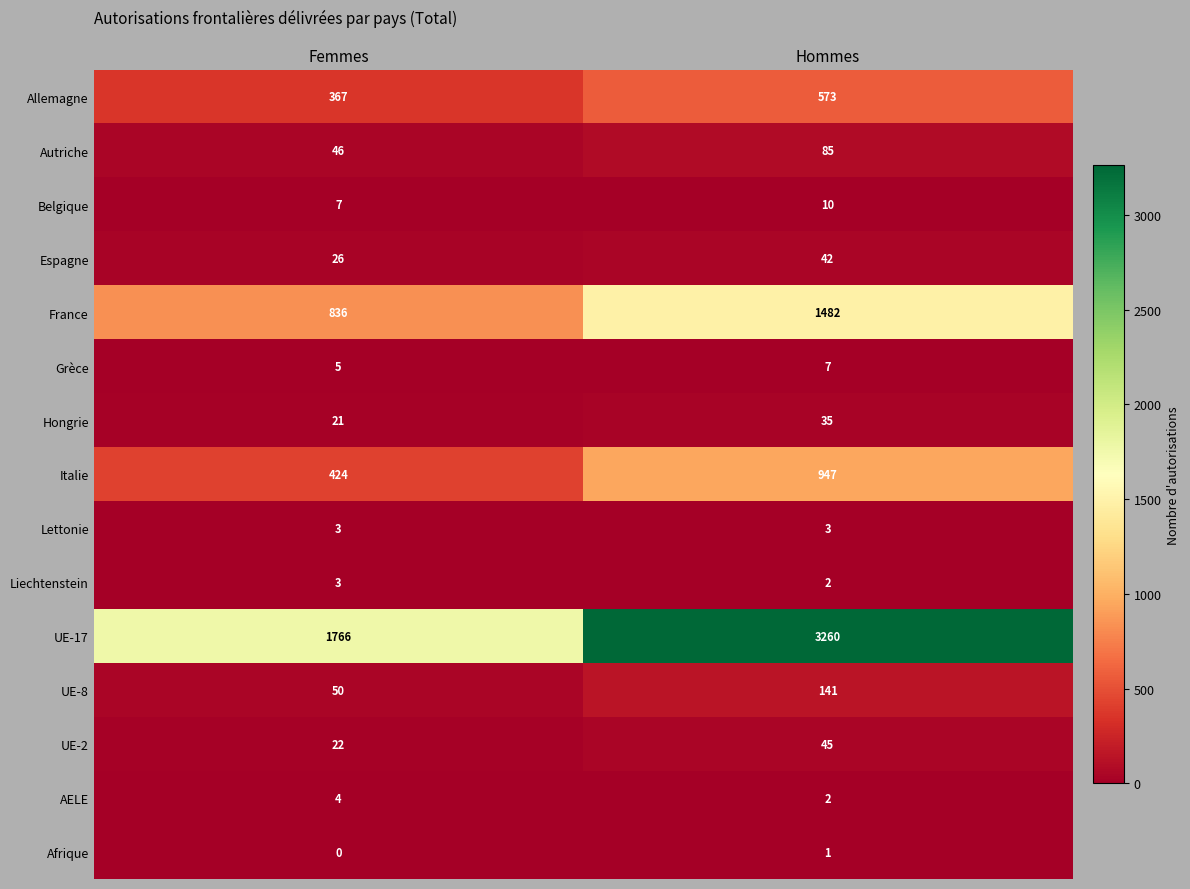

The value of UE-17 at Hommes is 3260. True or false?

True